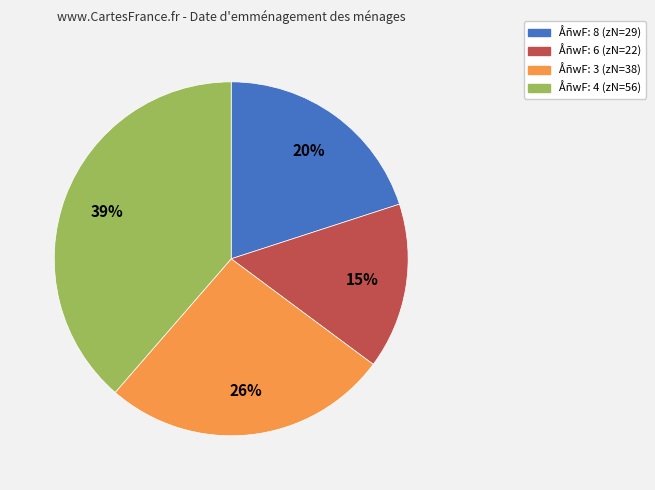

Does any single category account for the majority?

No